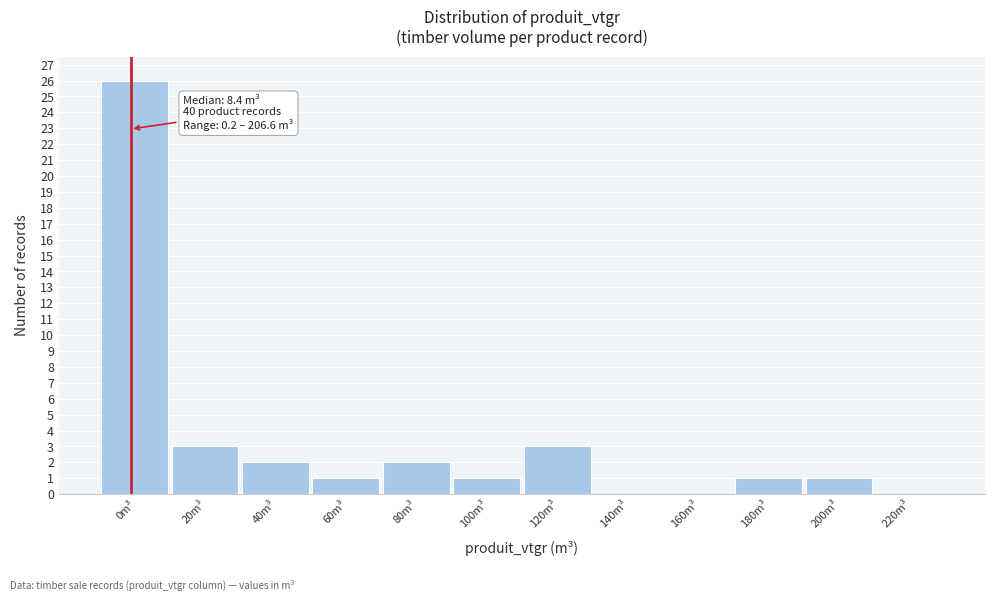

Reading left to right, list all the values displayed in this chart.

0m³=26	20m³=3	40m³=2	60m³=1	80m³=2	100m³=1	120m³=3	140m³=0	160m³=0	180m³=1	200m³=1	220m³=0